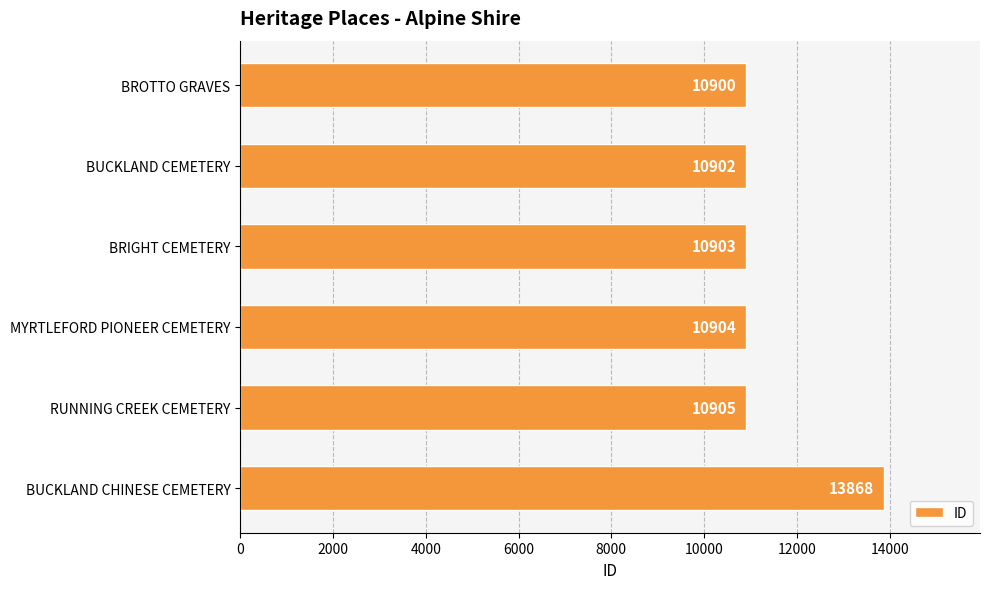

The chart shows a value of 4320 at BRIGHT CEMETERY. True or false?

False